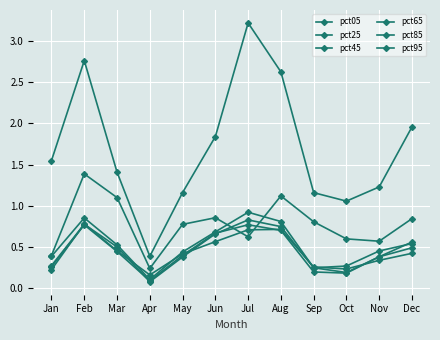

How many lines are shown in the chart?

6